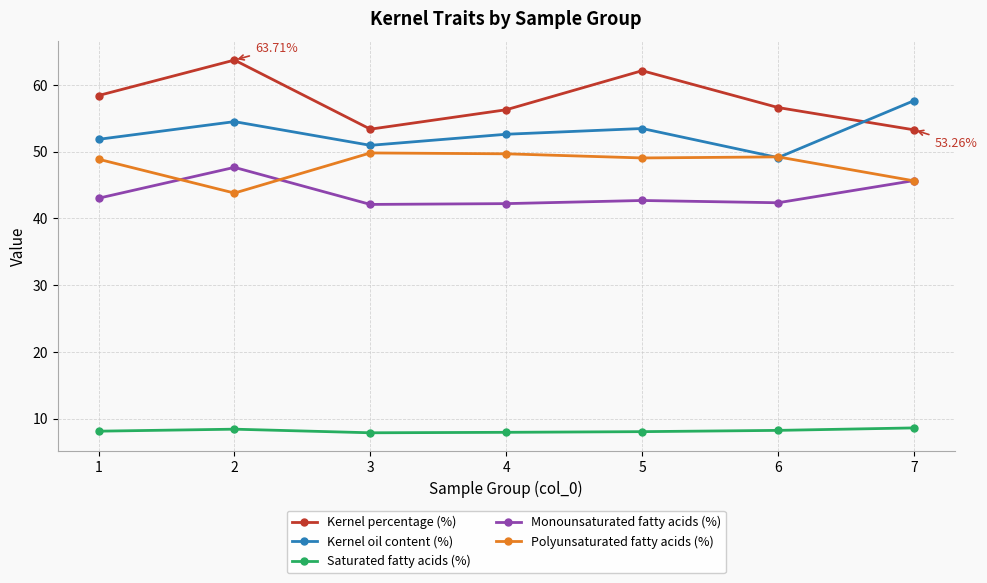

What value does the Monounsaturated fatty acids (%) series have at 5?

42.7